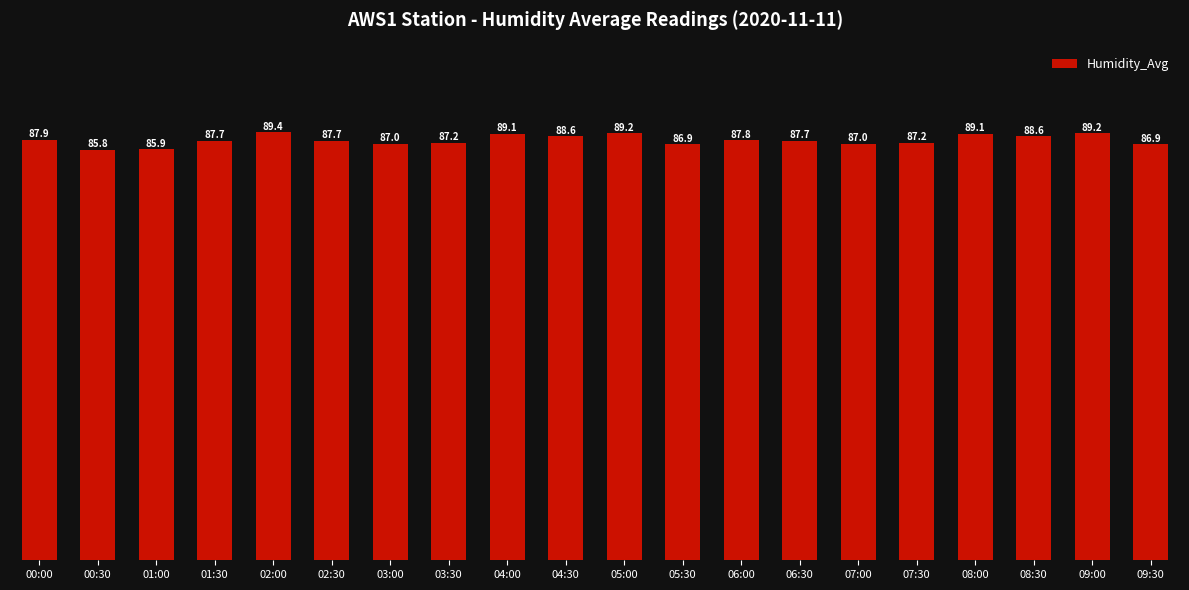

What is the greatest value displayed?

89.4